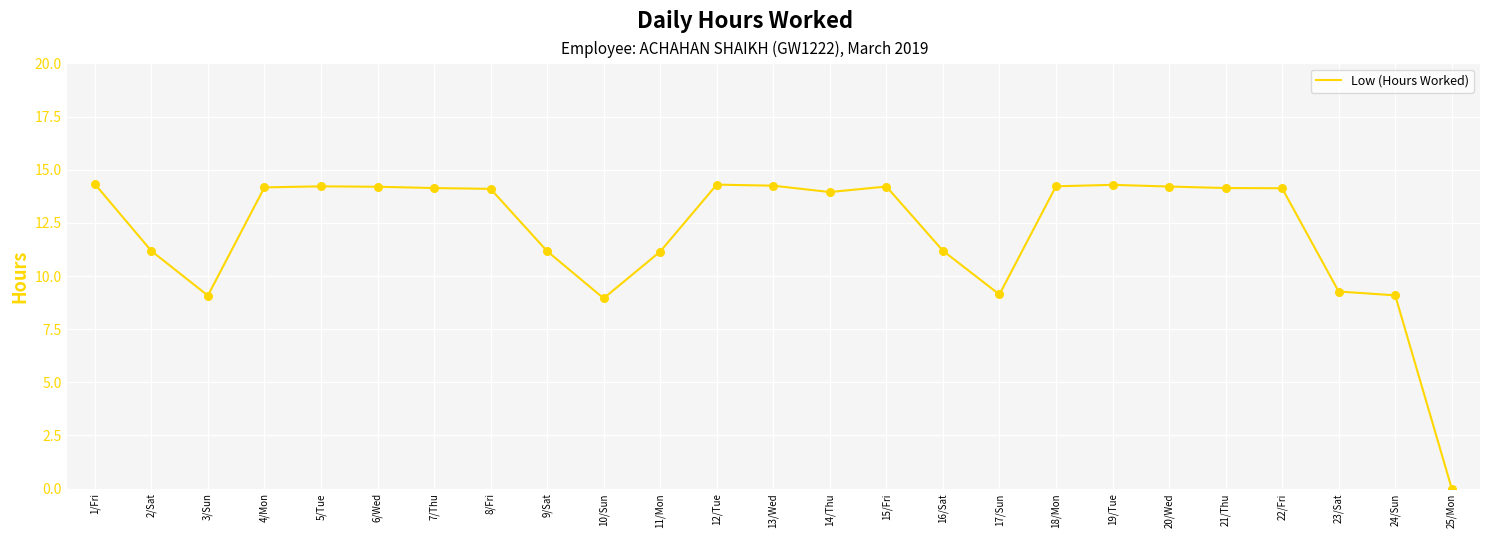

Between 13/Wed and 9/Sat, which is larger?

13/Wed